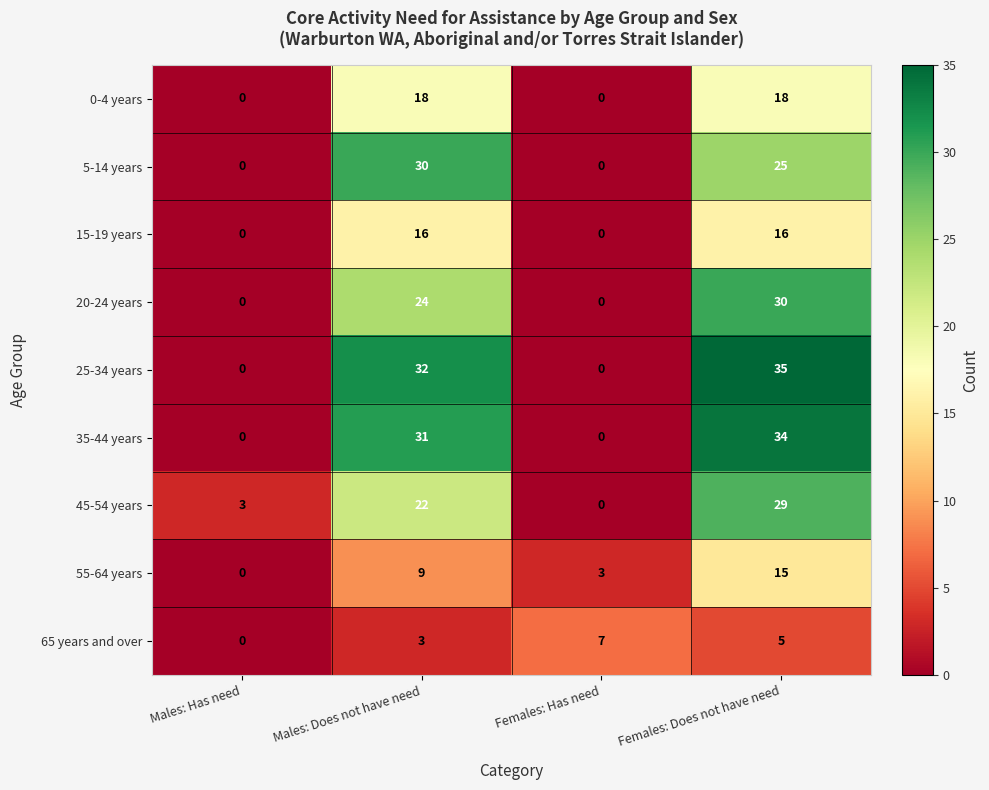

How many 20-24 years values are between 0 and 30?

4